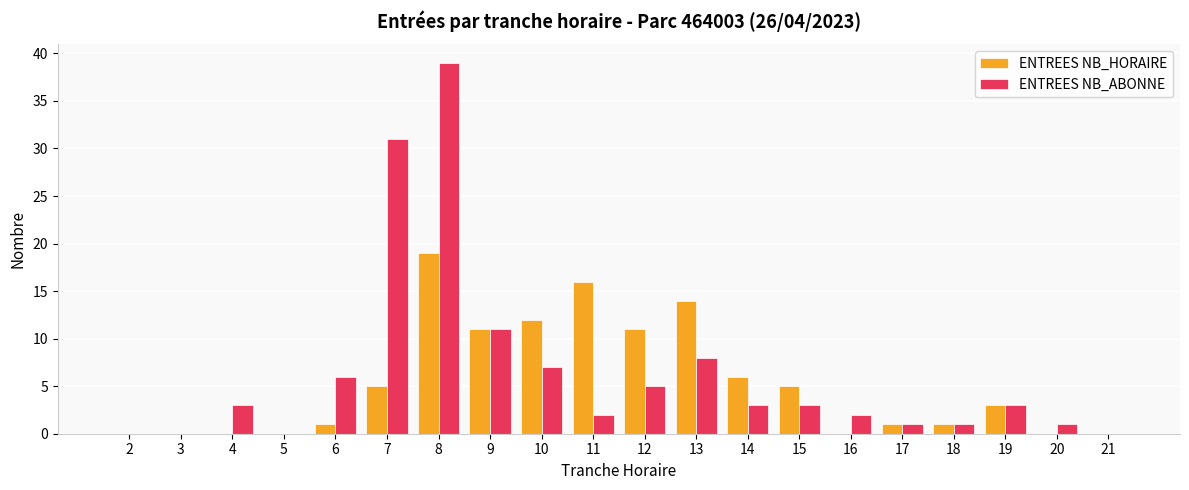

What is the sum of all ENTREES NB_ABONNE values?

126